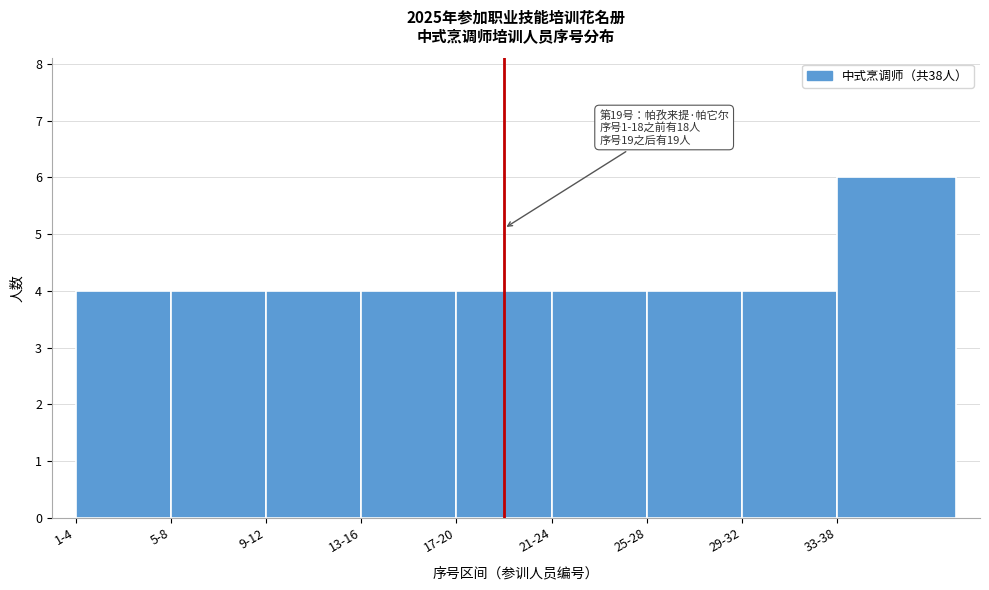

Reading left to right, transcribe all the data shown in this chart.

4	4	4	4	4	4	4	4	6